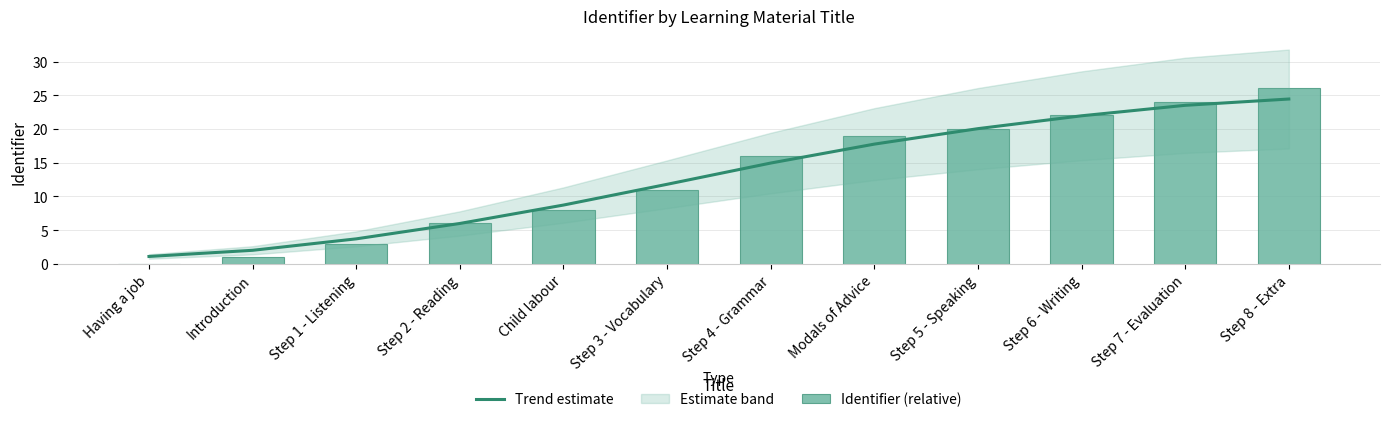

What is the value of the Trend estimate bar at the 6th from the left?

11.8